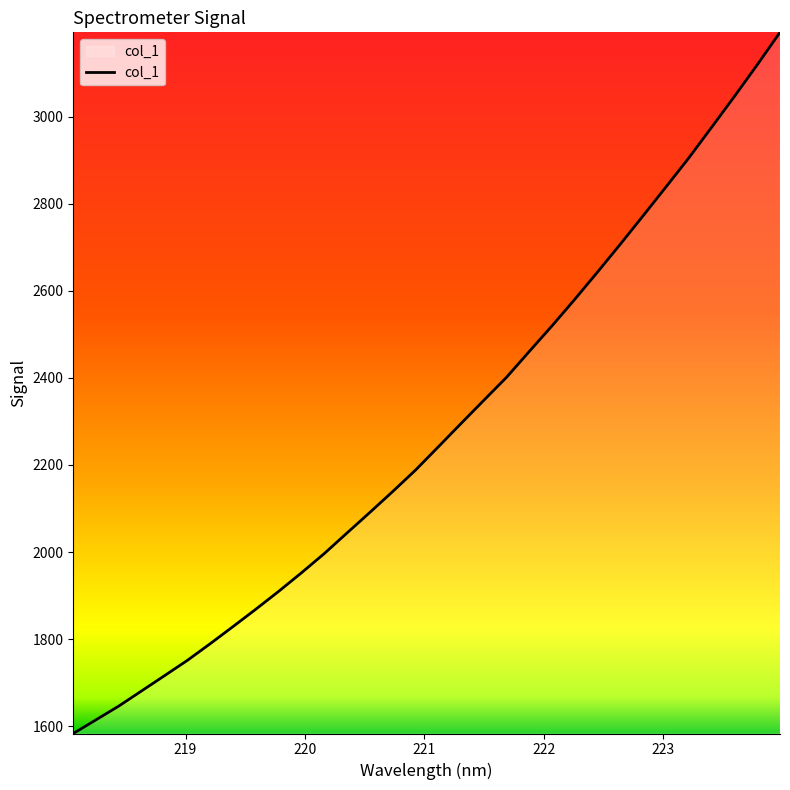

What is the greatest value displayed?

3193.6